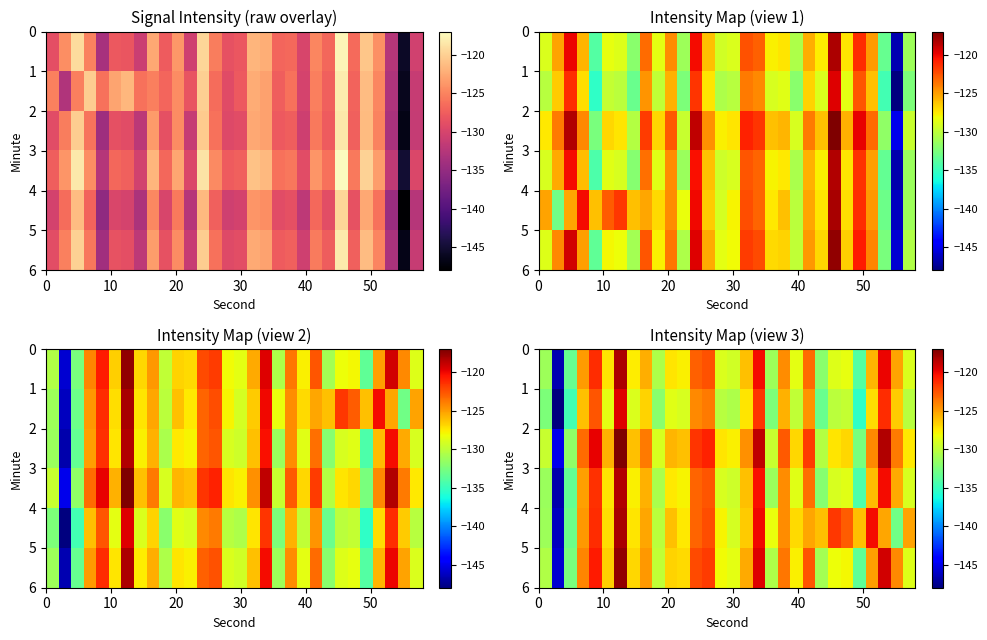

What is the greatest value displayed?

-116.7